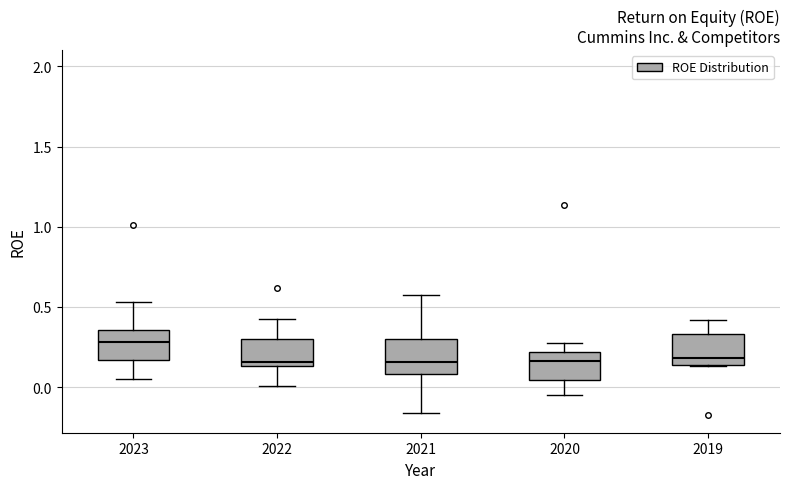

Reading left to right, read every box against the y-axis: the position of its median line, the range the box covers, and the ends of its whiskers. The values are not printed on the chart, so give them approximately, as read against the axis.

2023: median 0.30, box 0.15 to 0.35, whiskers 0.05 to 0.55
2022: median 0.15 (just above the box's lower edge), box 0.15 to 0.30, whiskers 0.00 to 0.40
2021: median 0.15, box 0.10 to 0.30, whiskers -0.15 to 0.60
2020: median 0.15, box 0.05 to 0.20, whiskers -0.05 to 0.25
2019: median 0.20, box 0.15 to 0.35, whiskers 0.15 to 0.40